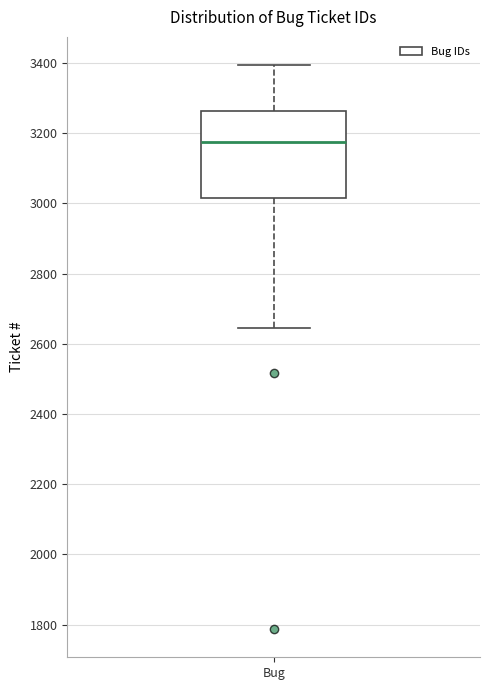

Read this box plot against the y-axis: the position of the median line, the range covered by the box, and the ends of both whiskers. The values are not printed on the chart, so give them approximately, as read against the axis.

median 3180, box 3020 to 3260, whiskers 2640 to 3400